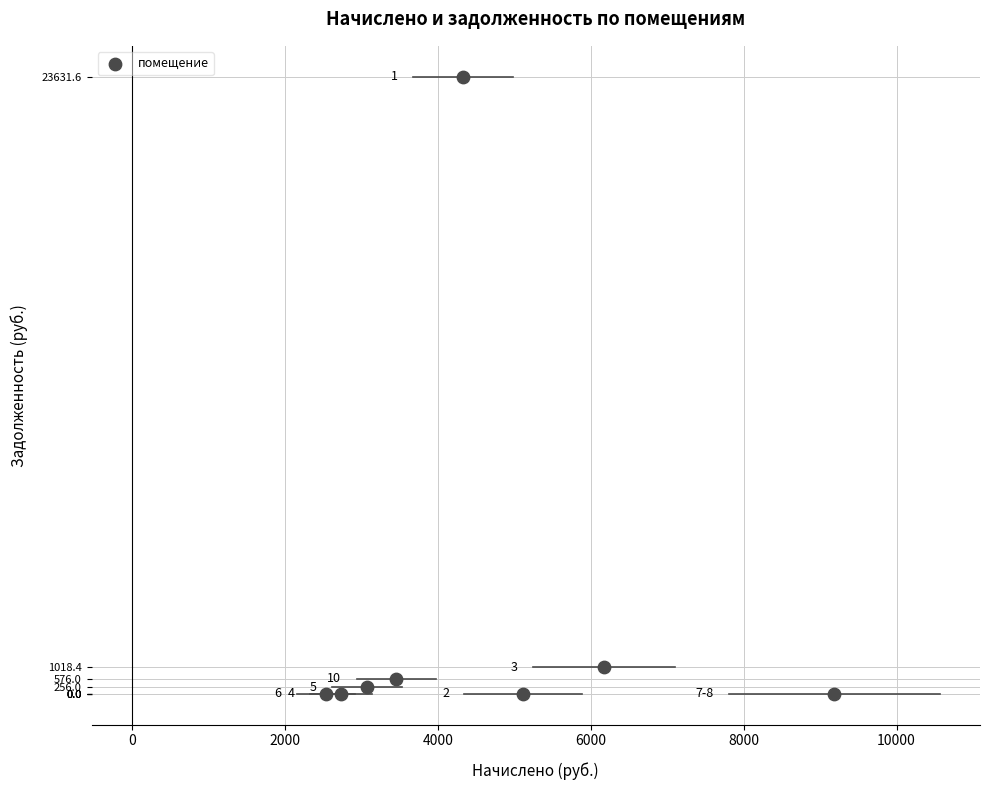

What is the average Y value?

3185.2